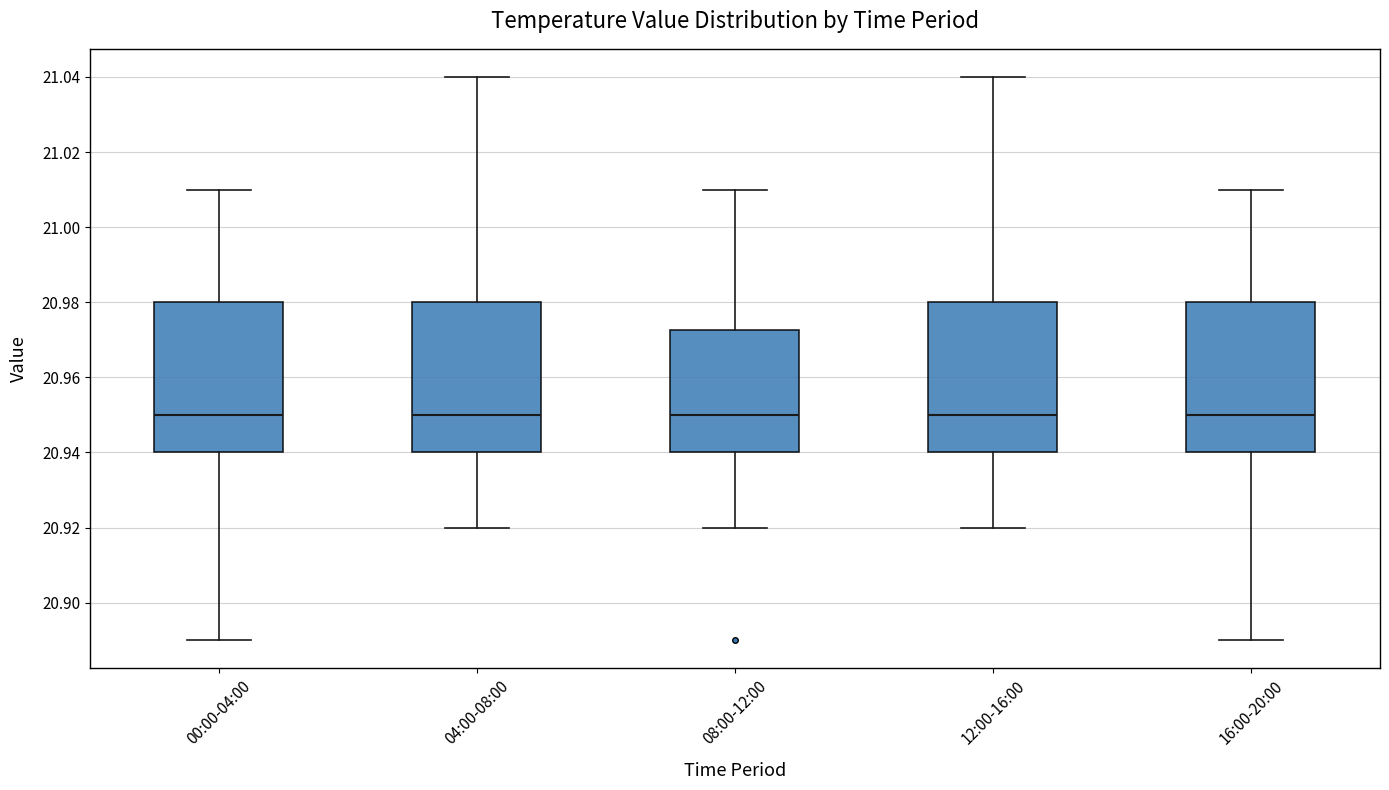

Reading left to right, transcribe this box plot: for each box, give where its median line is, the range the box spans, and where its two whiskers end, as read against the y-axis. The values are not printed on the chart, so give them approximately, as read against the axis.

00:00-04:00: median 20.950, box 20.940 to 20.980, whiskers 20.890 to 21.010
04:00-08:00: median 20.950, box 20.940 to 20.980, whiskers 20.920 to 21.040
08:00-12:00: median 20.950, box 20.940 to 20.972, whiskers 20.920 to 21.010
12:00-16:00: median 20.950, box 20.940 to 20.980, whiskers 20.920 to 21.040
16:00-20:00: median 20.950, box 20.940 to 20.980, whiskers 20.890 to 21.010